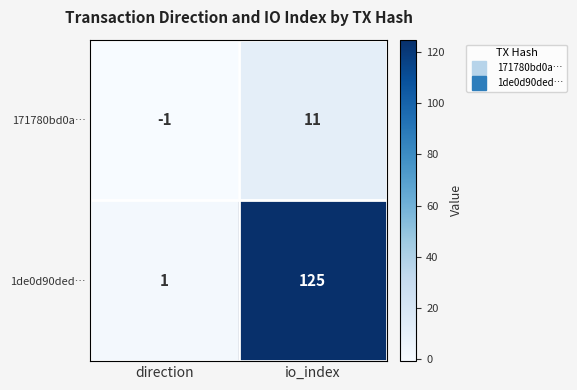

The value of 1de0d90ded… at direction is 1. True or false?

True